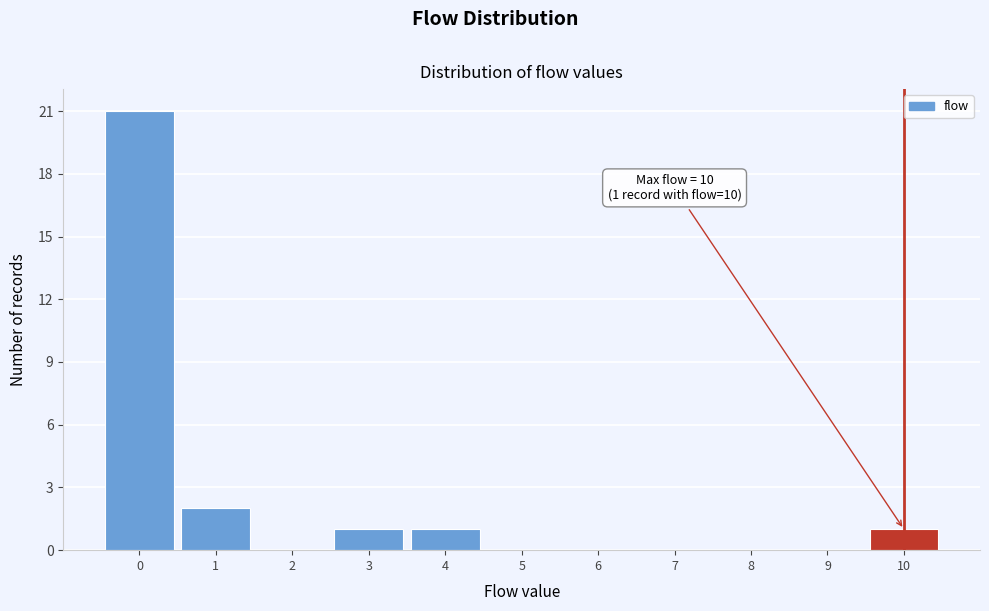

Which range on the x-axis has the tallest bar?

-0.5 to 0.5